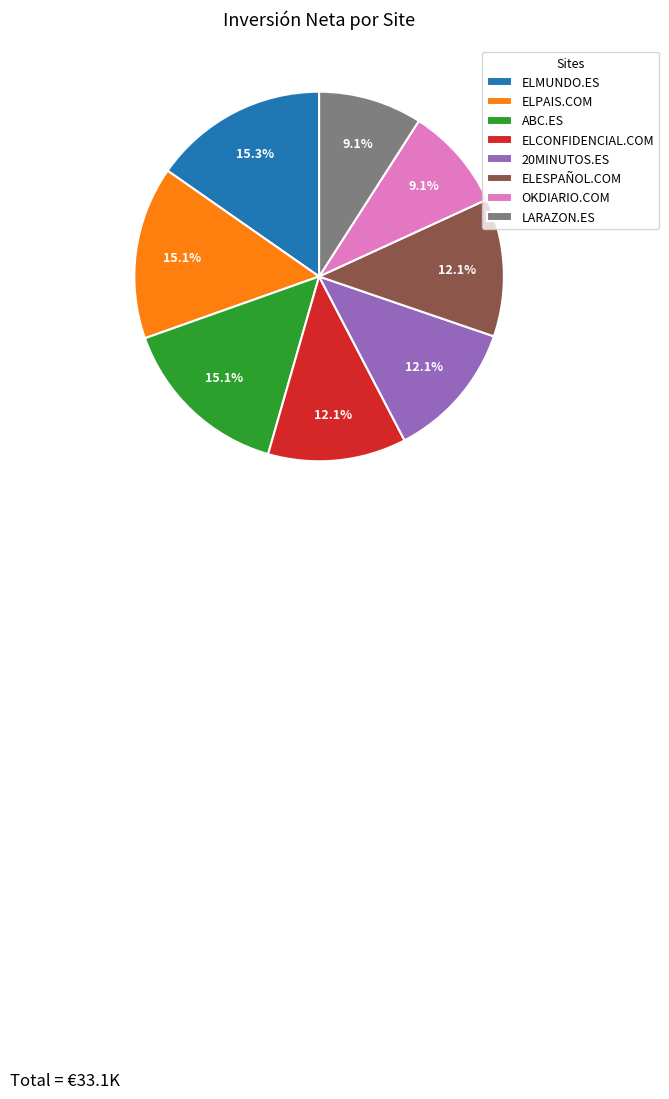

Which has a higher value, ELCONFIDENCIAL.COM or ELMUNDO.ES?

ELMUNDO.ES